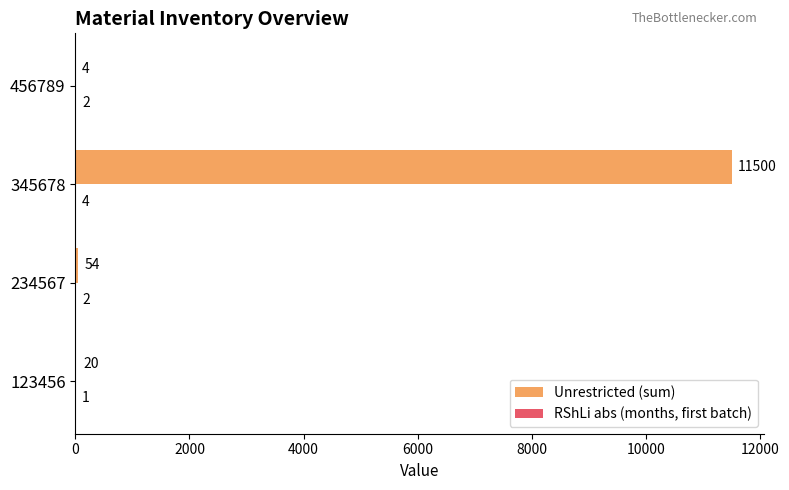

What is the sum of the Unrestricted (sum) values at 234567 and 123456?

74